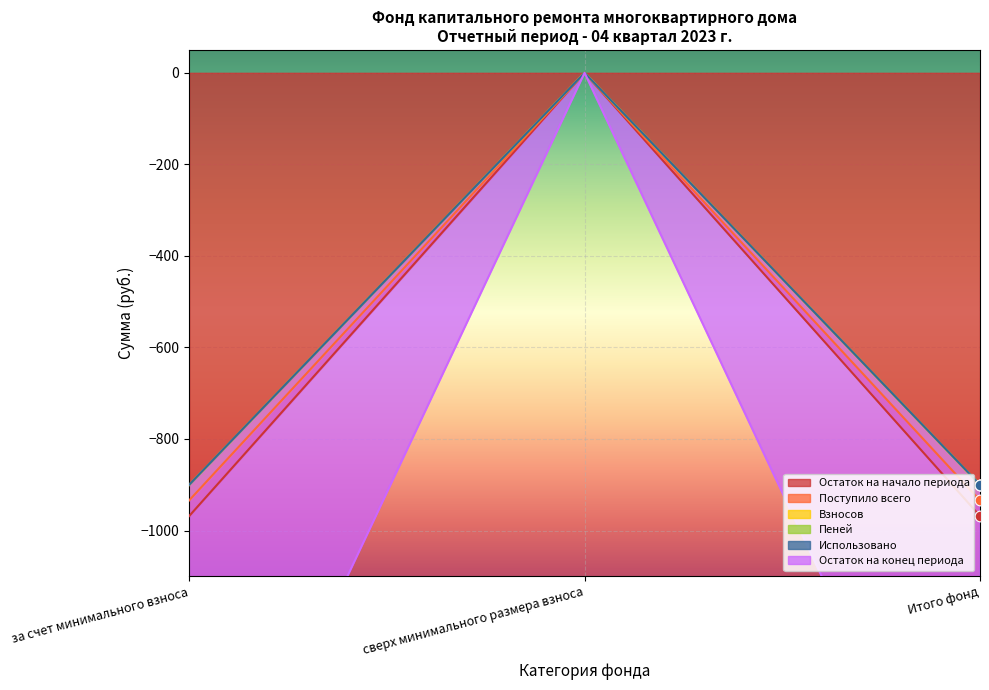

Which series contains the highest Y value?

Остаток на начало периода